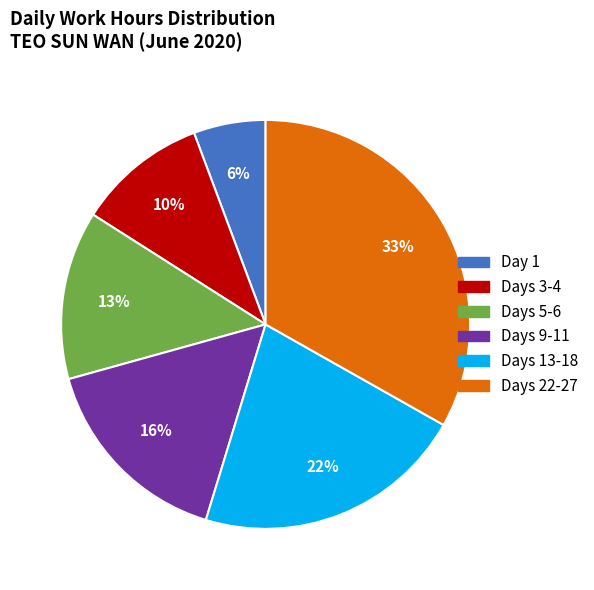

Which category has the smallest portion of the pie?

Day 1